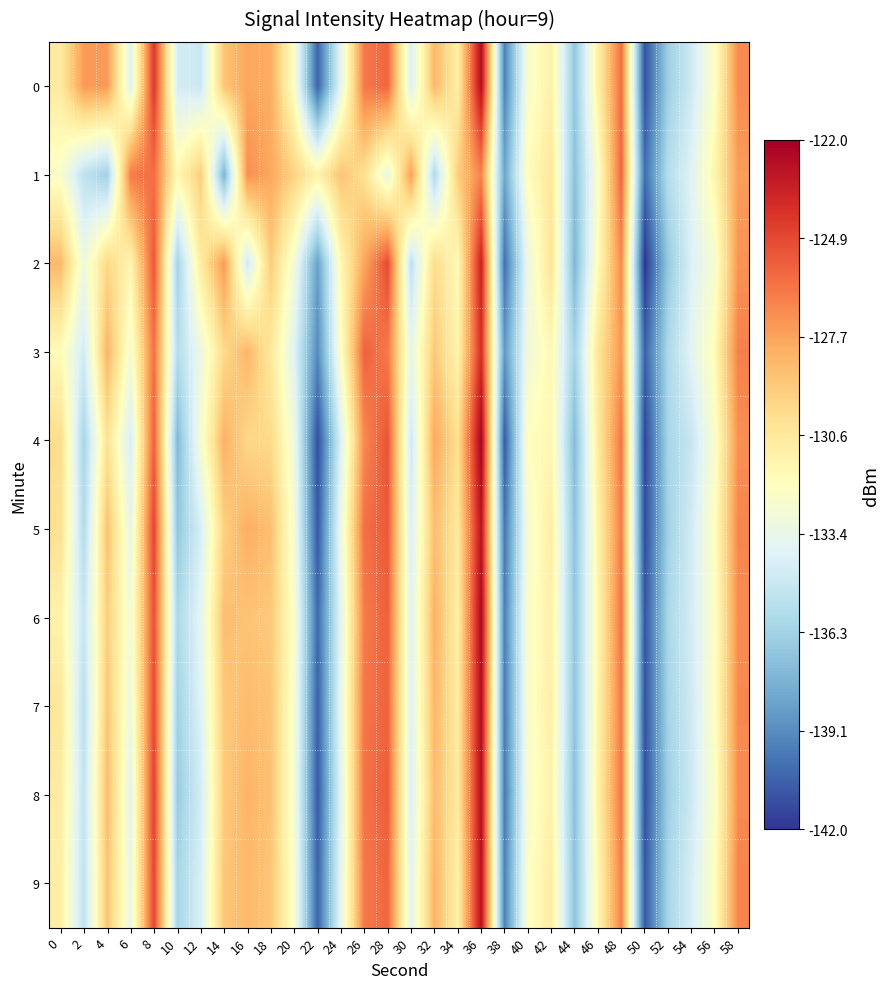

What is the greatest value displayed?

-122.1